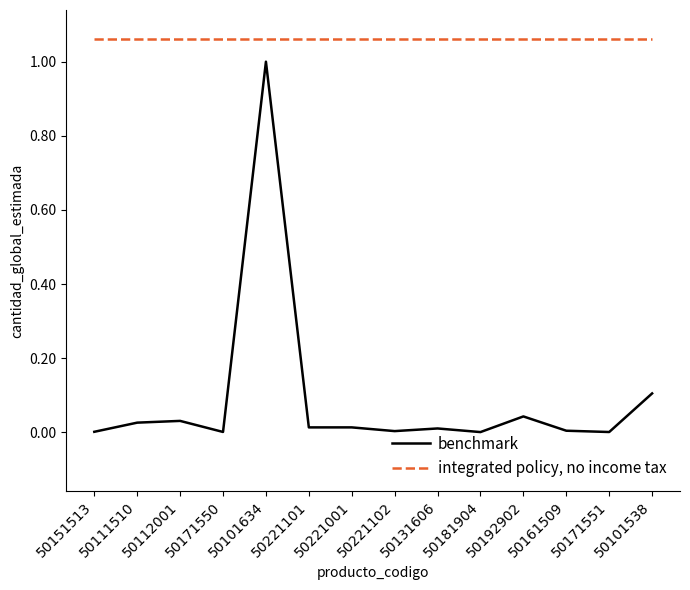

True or false: integrated policy, no income tax has a value of 1.9 at 50192902.

False